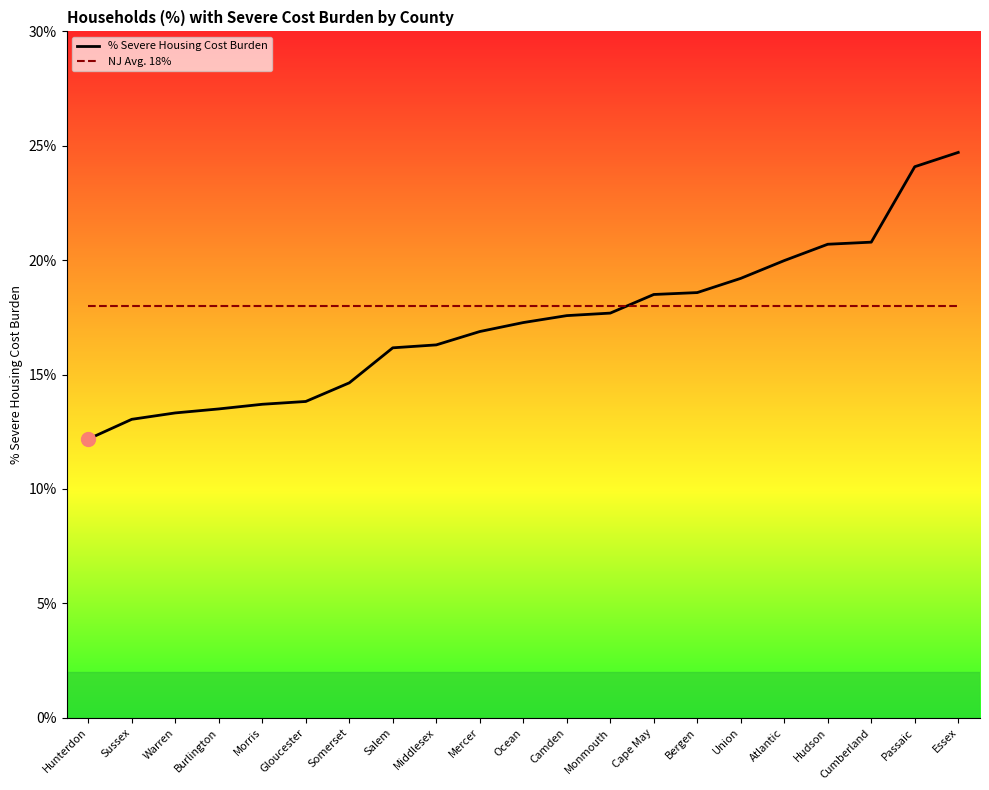

Is this an area chart (filled region under the line)?

No